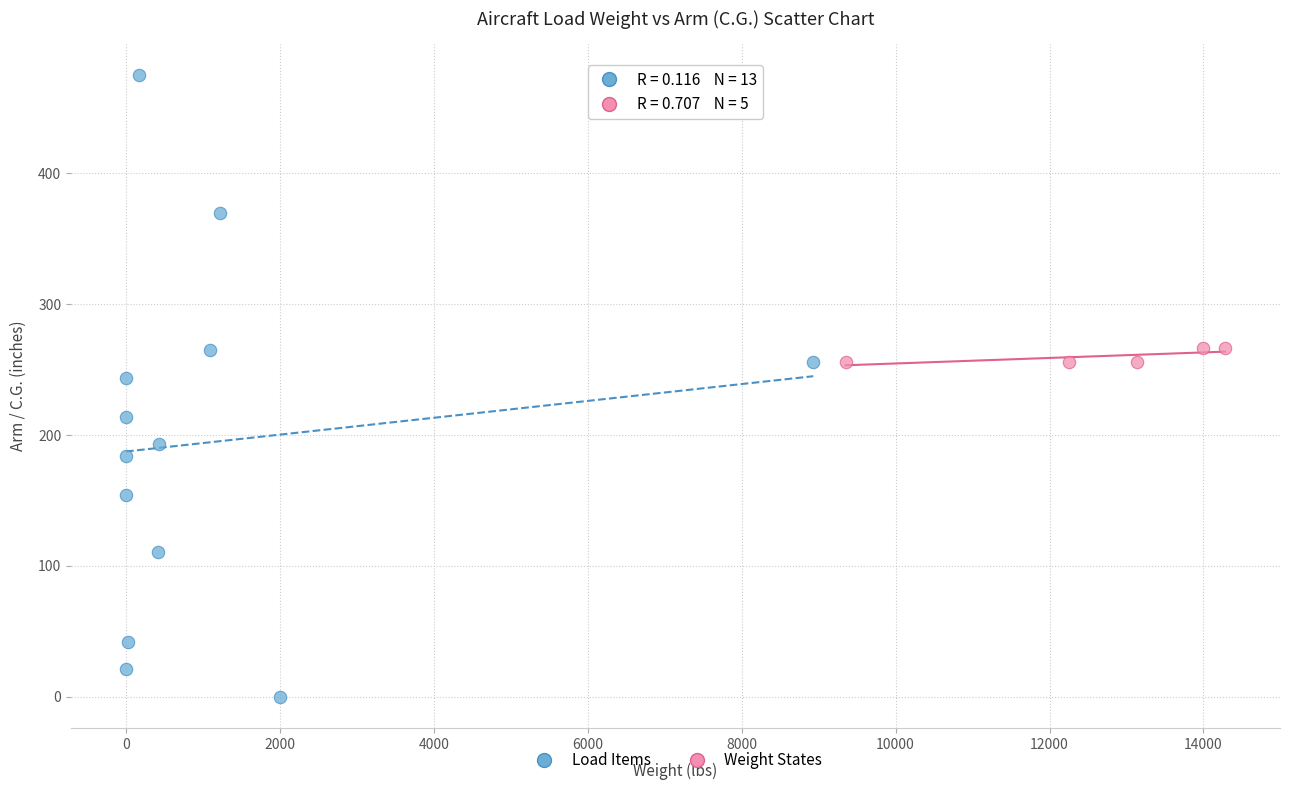

Which series contains the lowest Y value?

Load Items